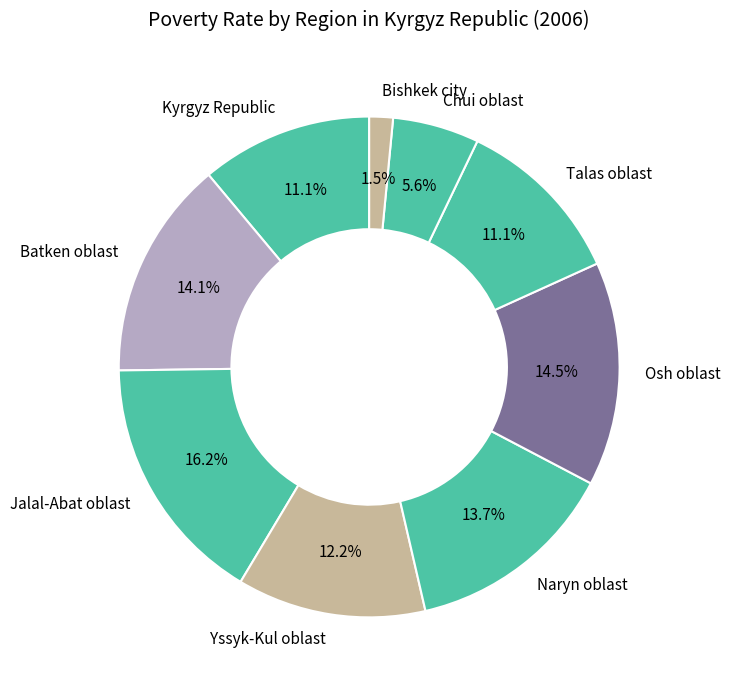

Between Jalal-Abat oblast and Batken oblast, which is larger?

Jalal-Abat oblast